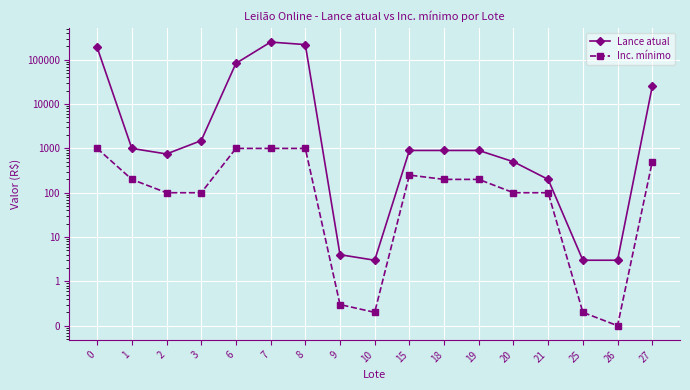

List the labels in order of Lance atual value, largest first.

7, 8, 0, 6, 27, 3, 1, 15, 18, 19, 2, 20, 21, 9, 10, 25, 26